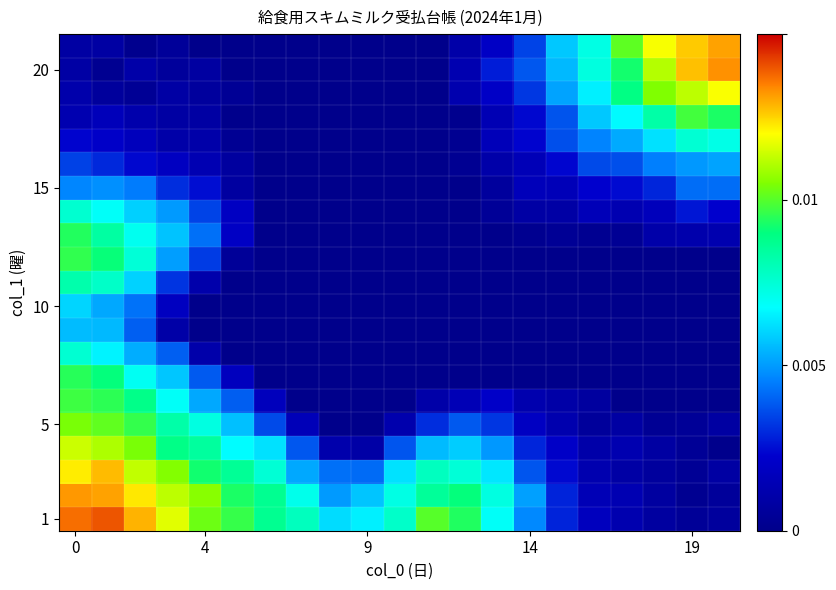

How many categories are shown in the chart?

21